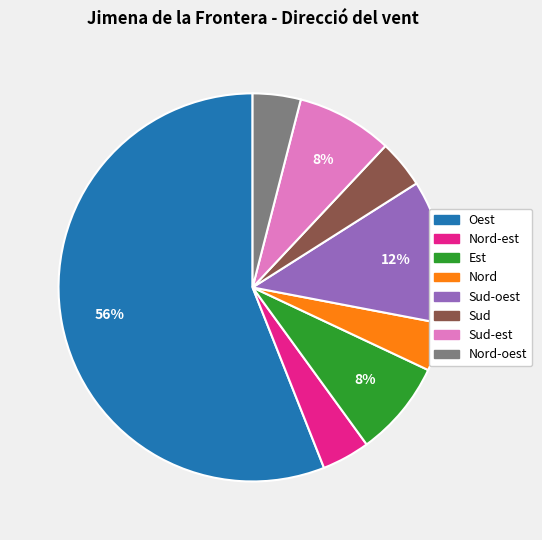

Is there any slice that represents more than half of the pie?

Yes